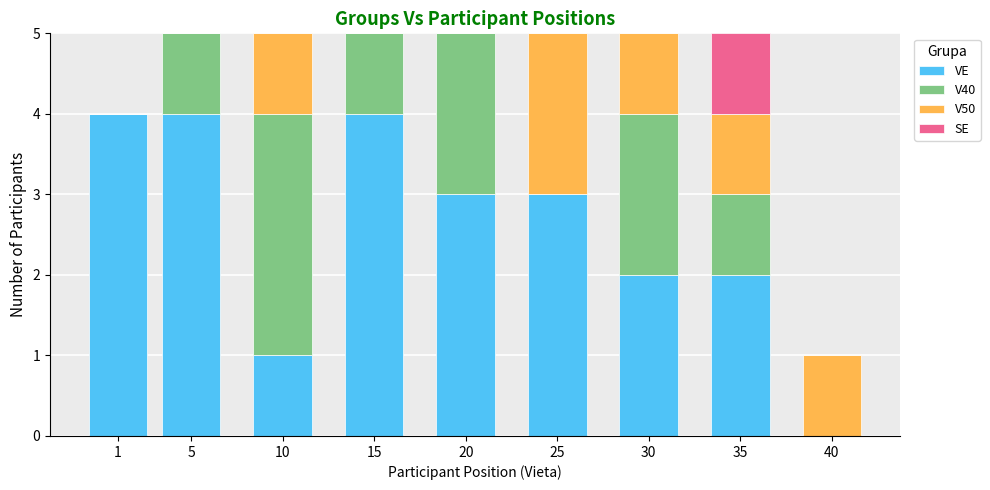

What is the maximum value for VE?

4